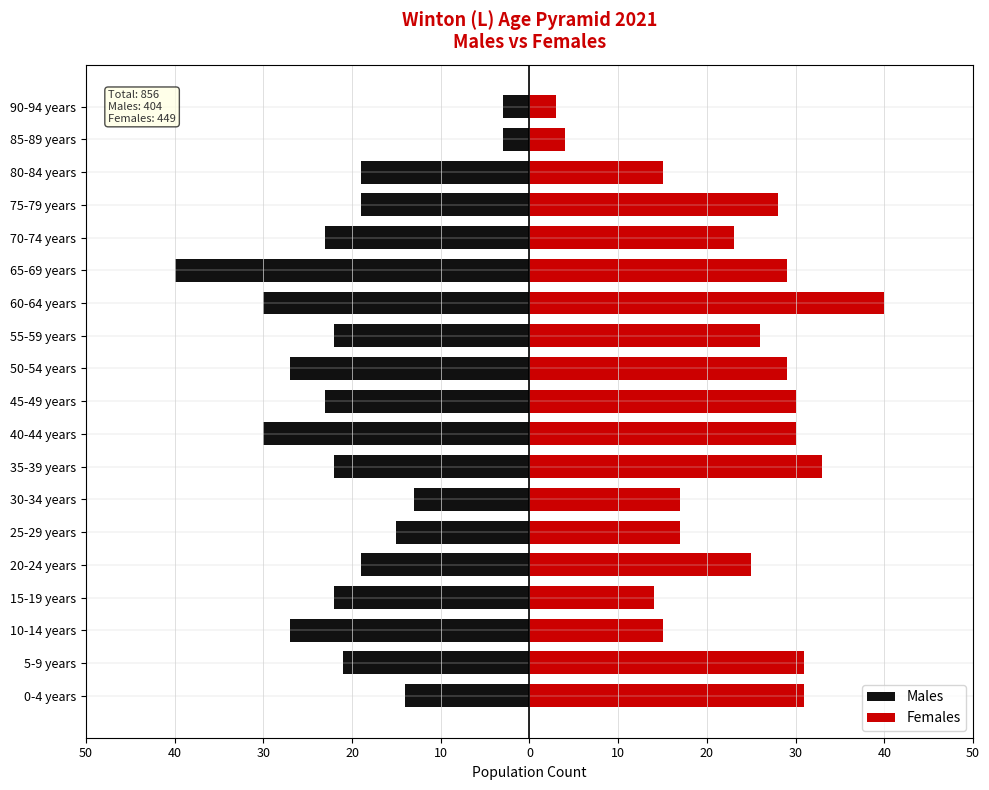

What is the lowest value of the Males series?

-40